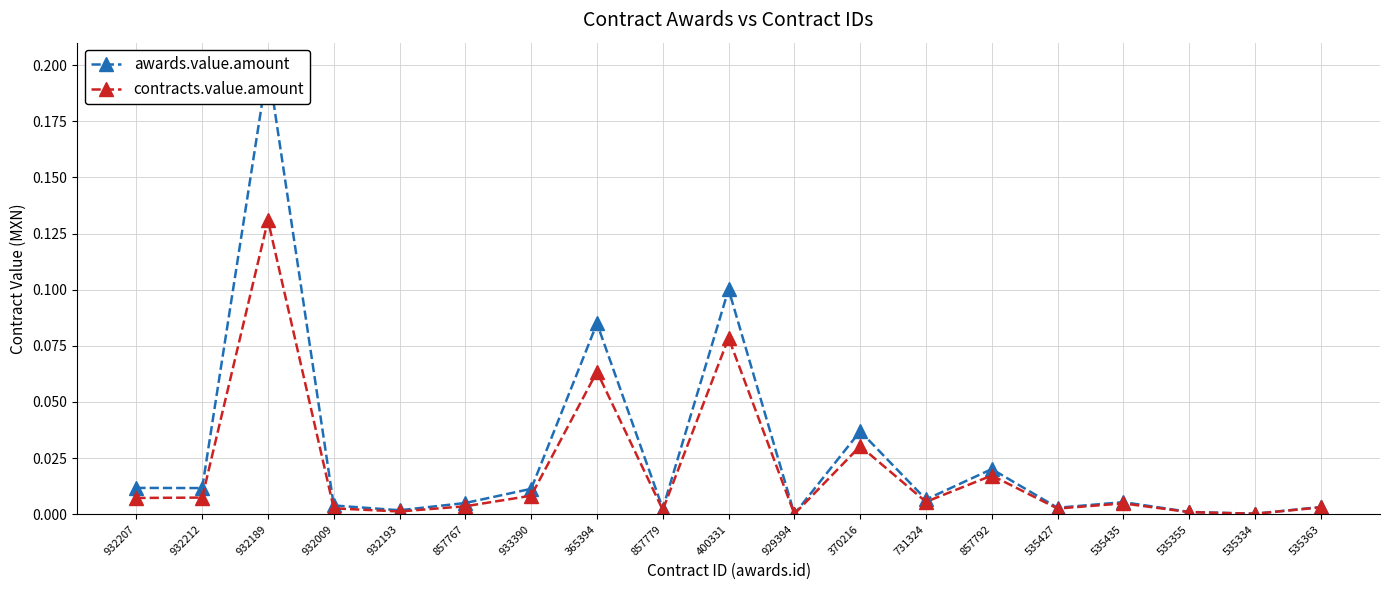

At 535355, list the series in order from largest to smallest.

awards.value.amount, contracts.value.amount